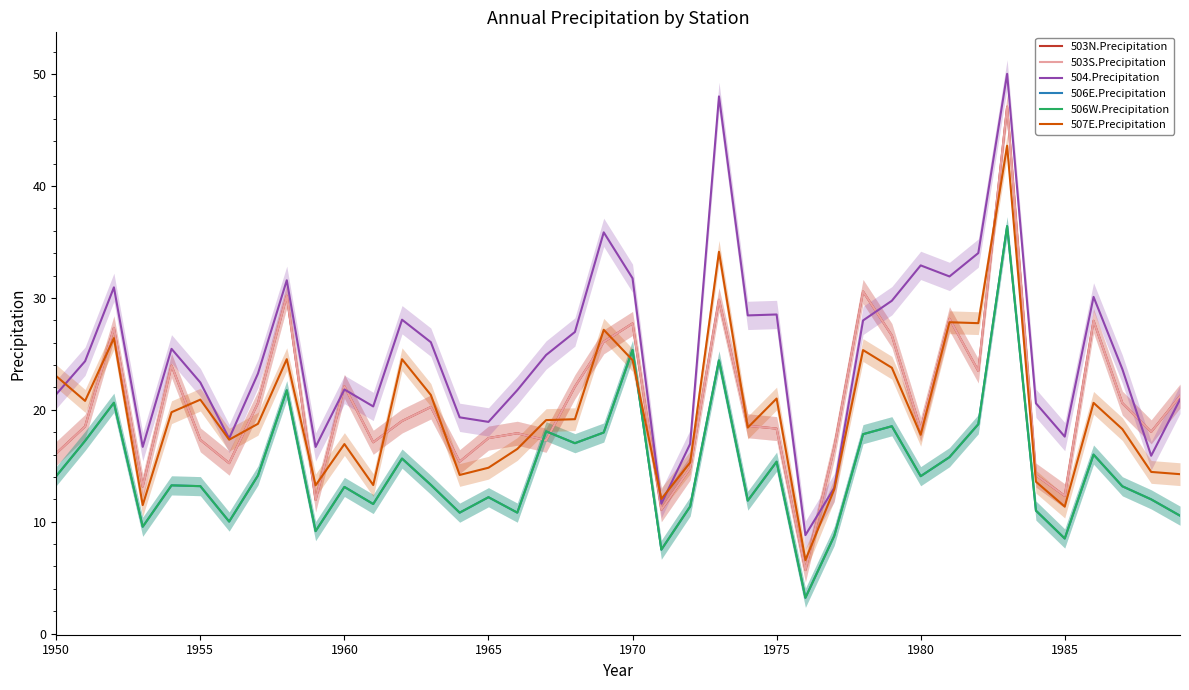

What is the minimum value for 506E.Precipitation?

3.2